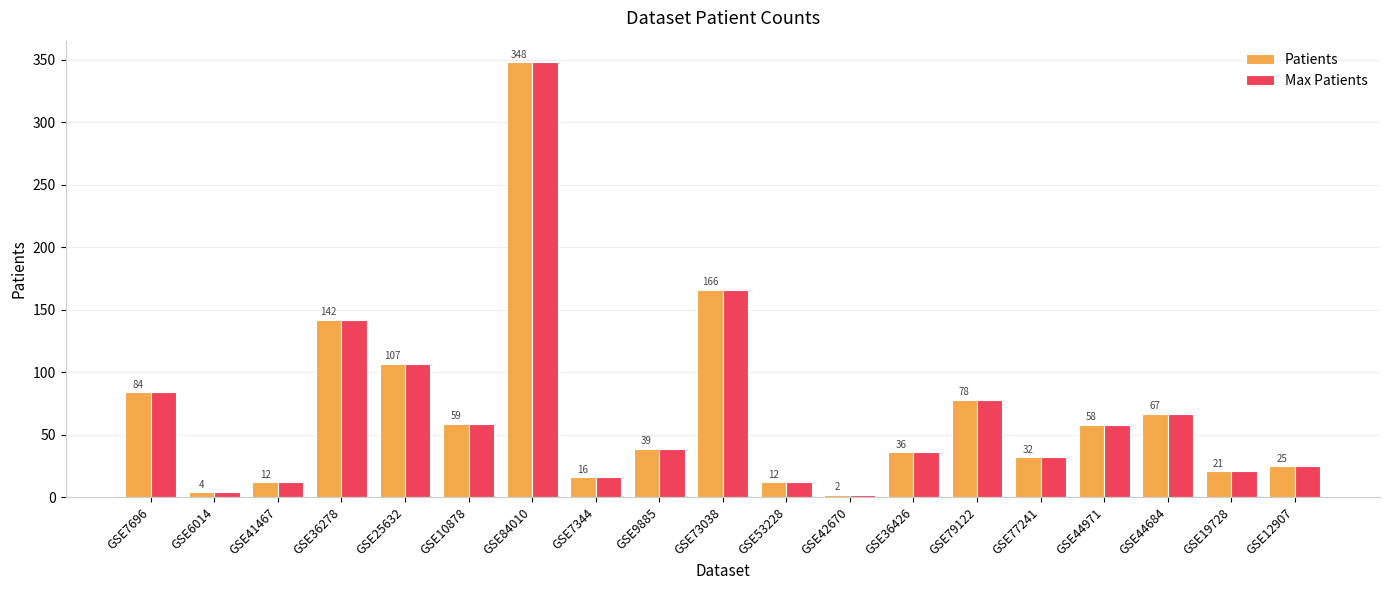

Reading right to left, transcribe all the data shown in this chart.

Patients: 25	21	67	58	32	78	36	2	12	166	39	16	348	59	107	142	12	4	84
Max Patients: 25	21	67	58	32	78	36	2	12	166	39	16	348	59	107	142	12	4	84